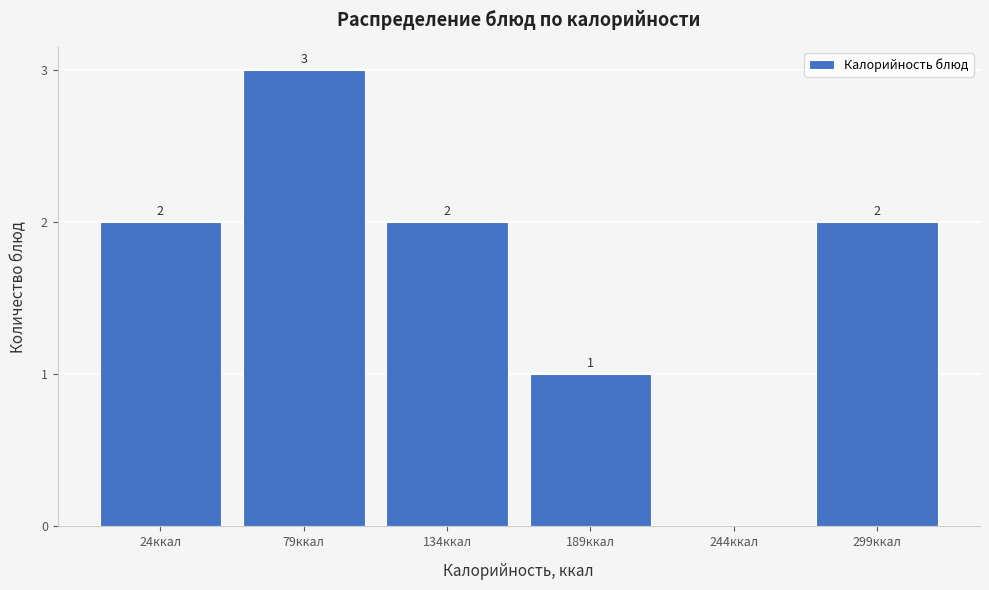

Reading left to right, what are all the values shown in this chart?

24ккал=2	79ккал=3	134ккал=2	189ккал=1	244ккал=0	299ккал=2